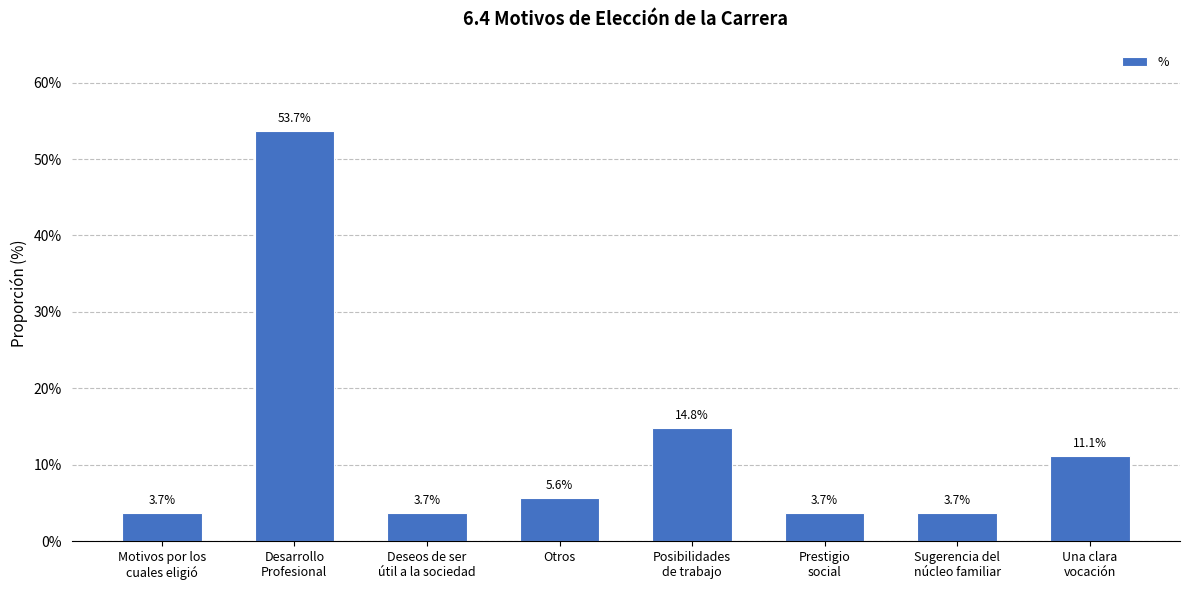

Does the chart contain any negative values?

No